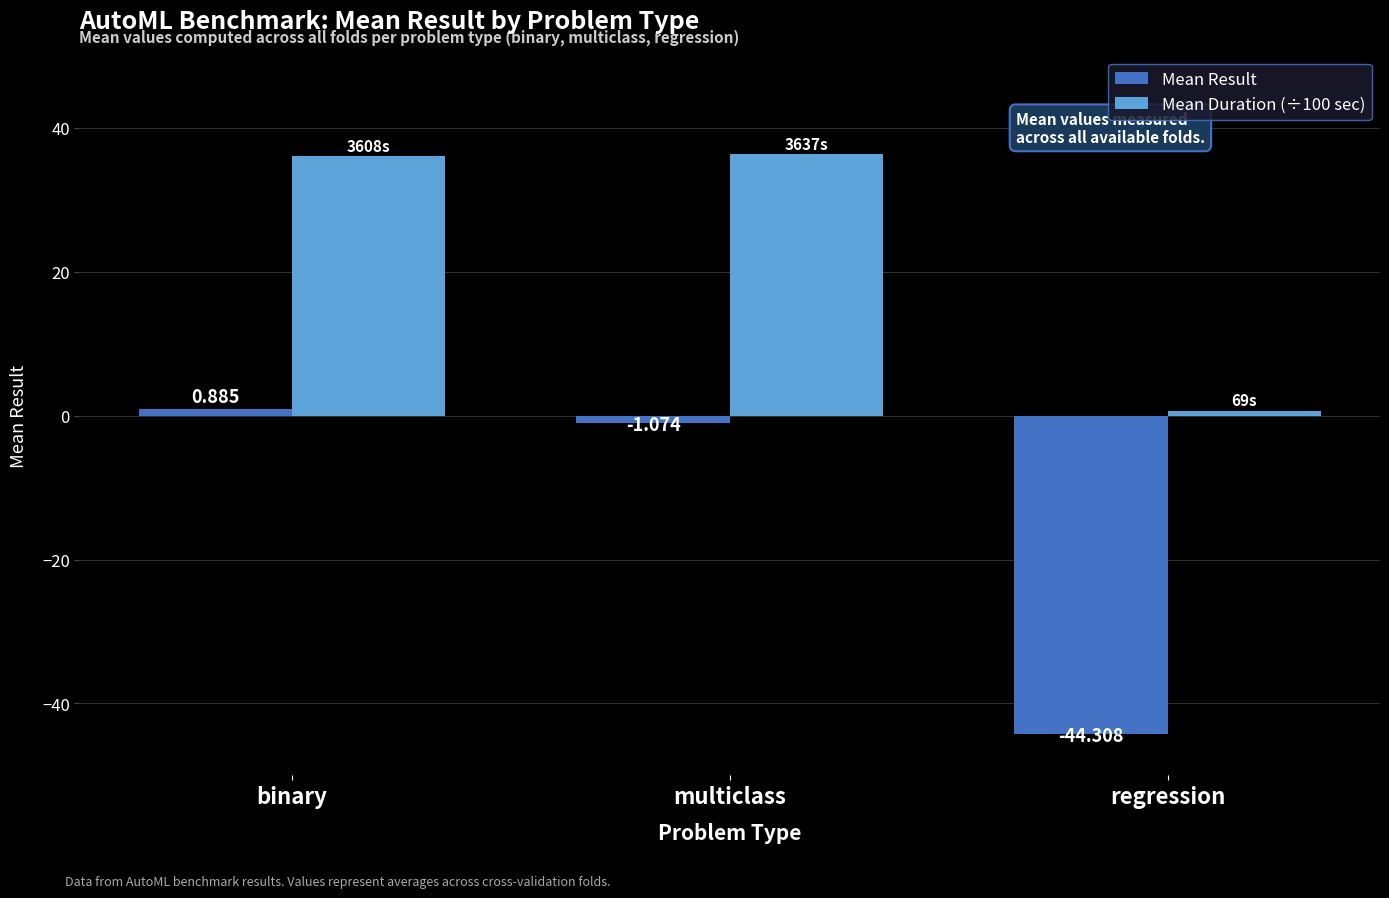

Rank the categories by Mean Result value from highest to lowest.

binary, multiclass, regression